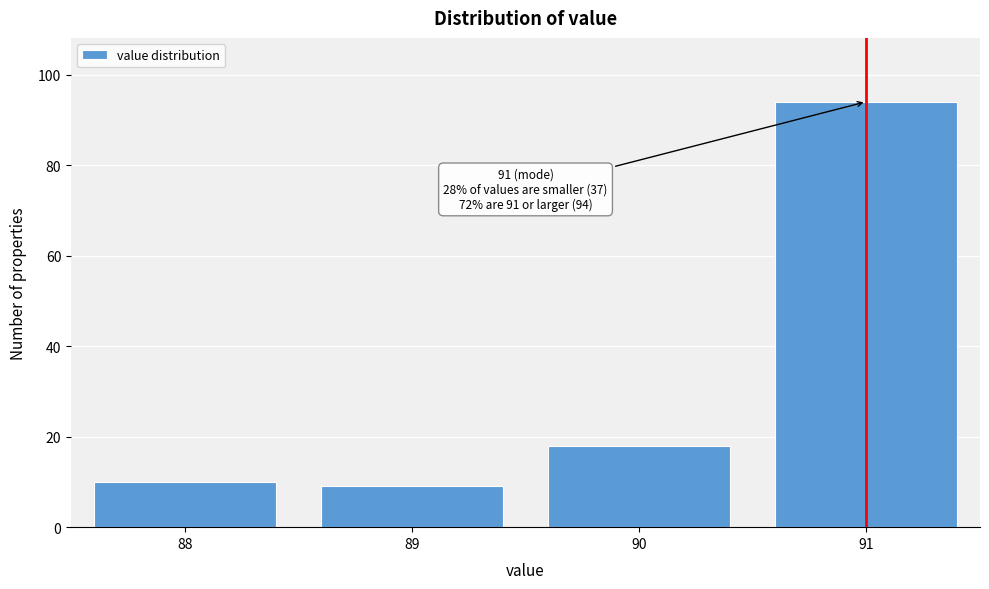

Reading left to right, extract all data points from this chart.

88=10	89=9	90=18	91=94